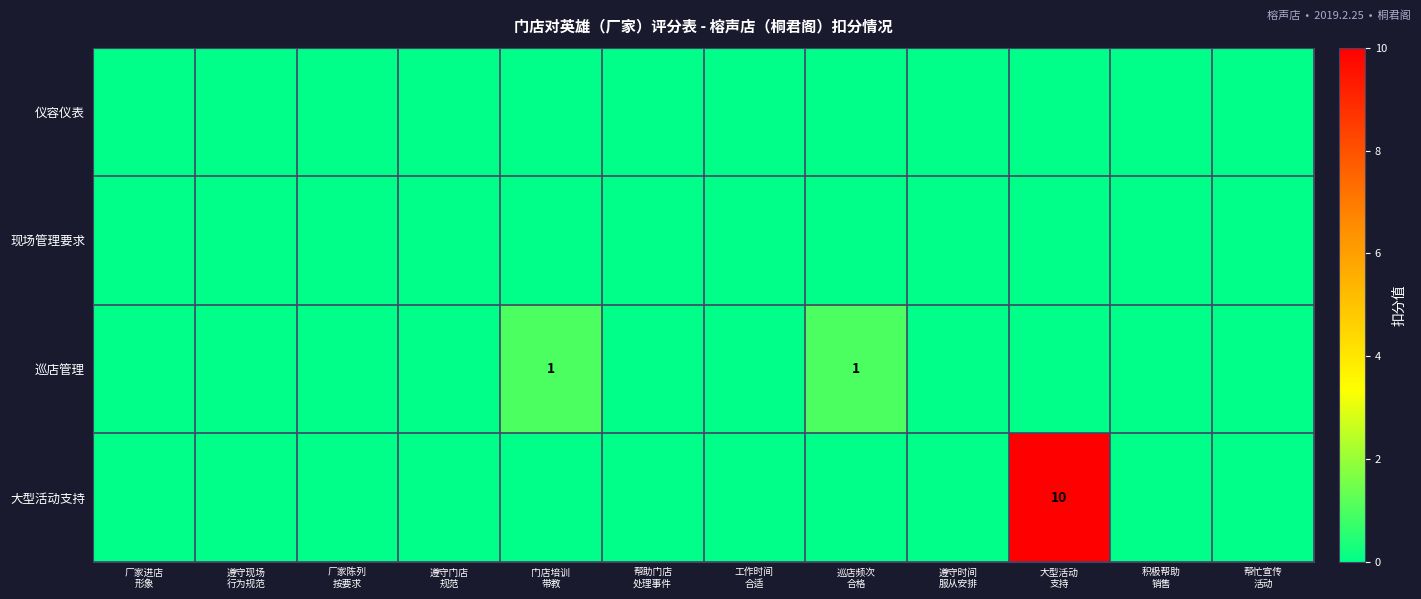

What is the sum of all 大型活动支持 values?

10